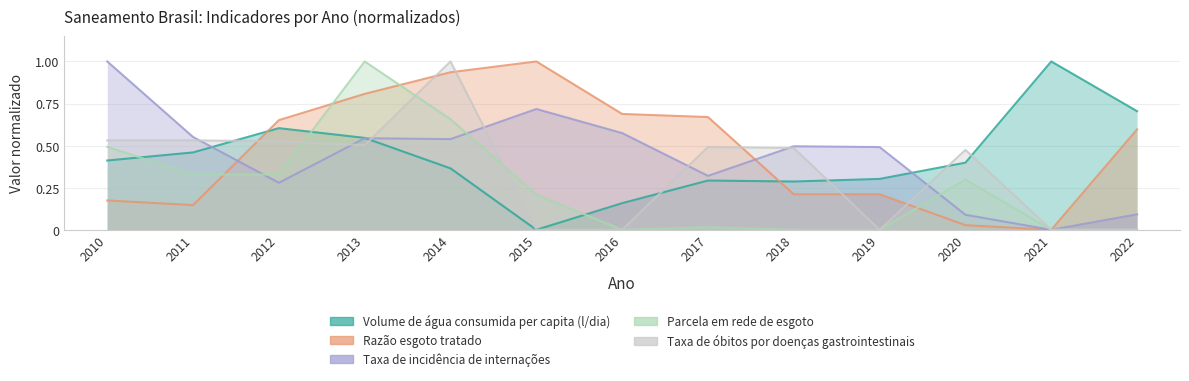

What is the sum of all Taxa de óbitos por doenças gastrointestinais values?

4.5